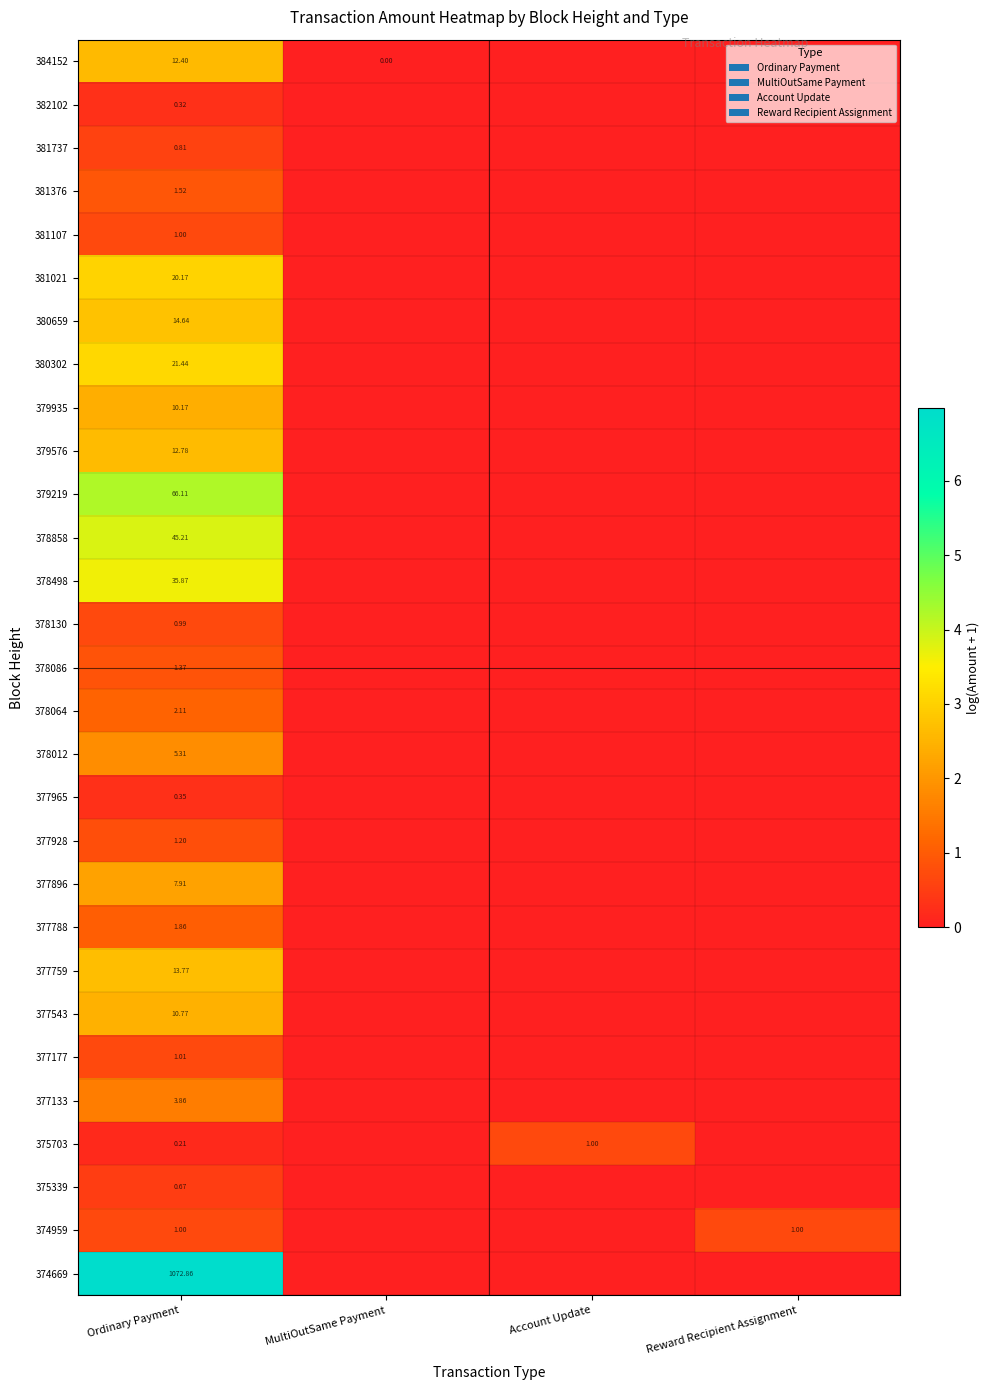

True or false: 379935 has a value of 1.3 at Ordinary Payment.

False